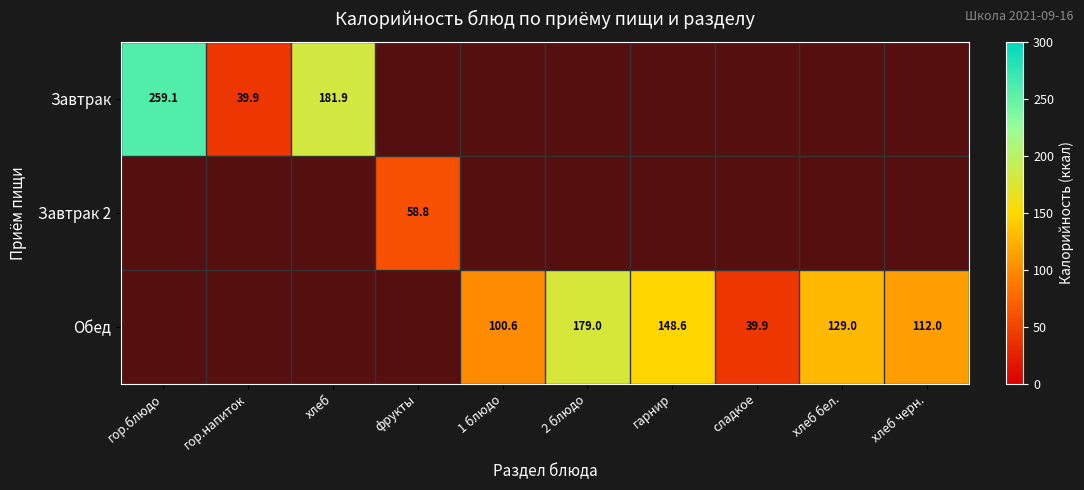

The Обед series shows 179.0 at 2 блюдо. True or false?

True